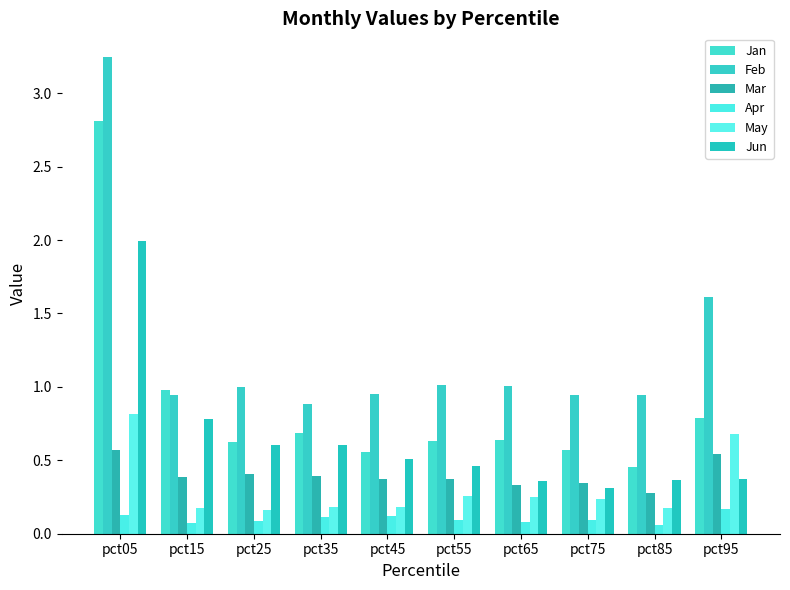

What is the greatest value displayed?

3.2